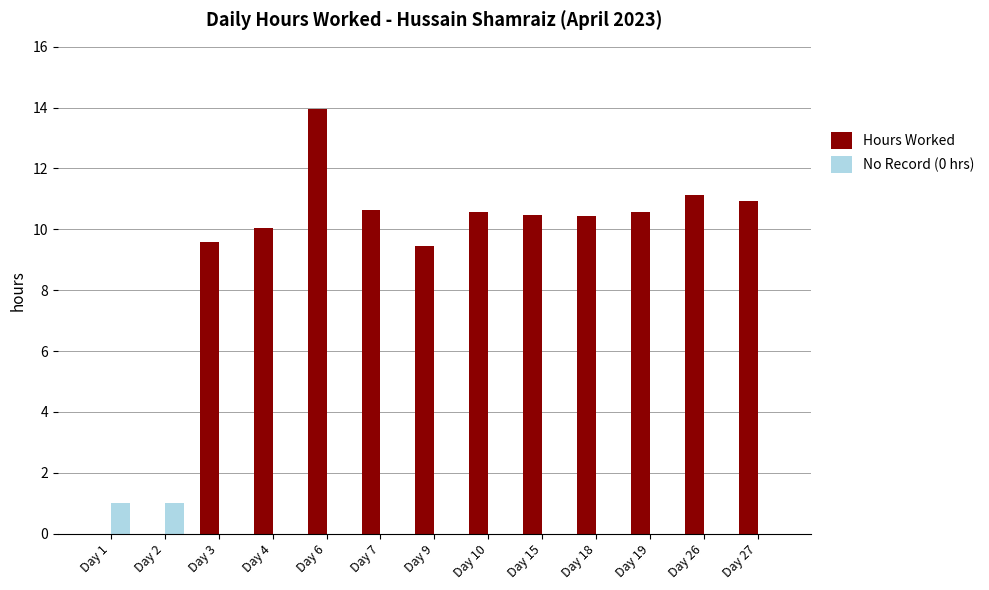

Which series changed the most between Day 2 and Day 18?

Hours Worked